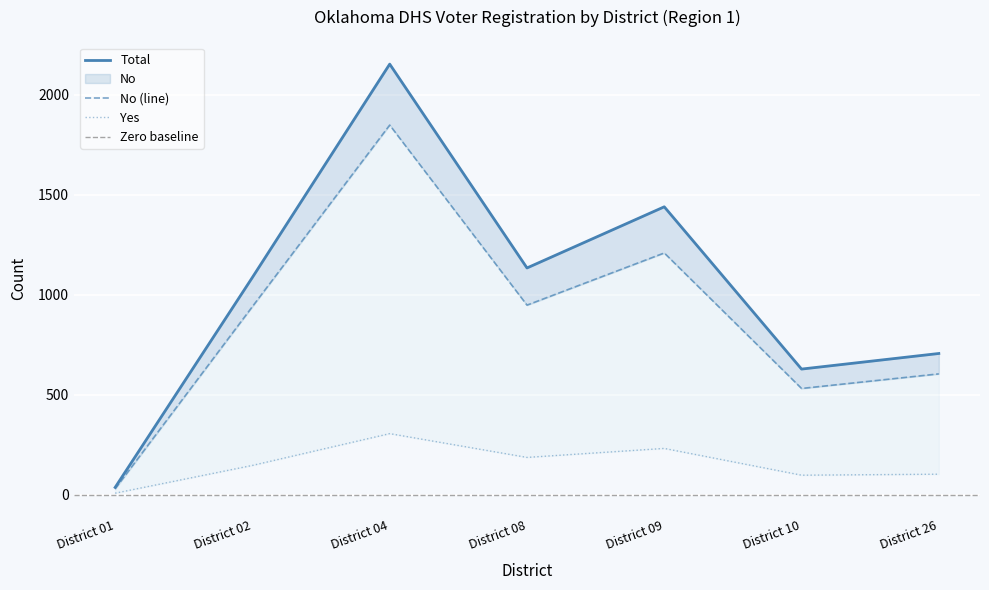

What is the lowest value of the Total series?

36